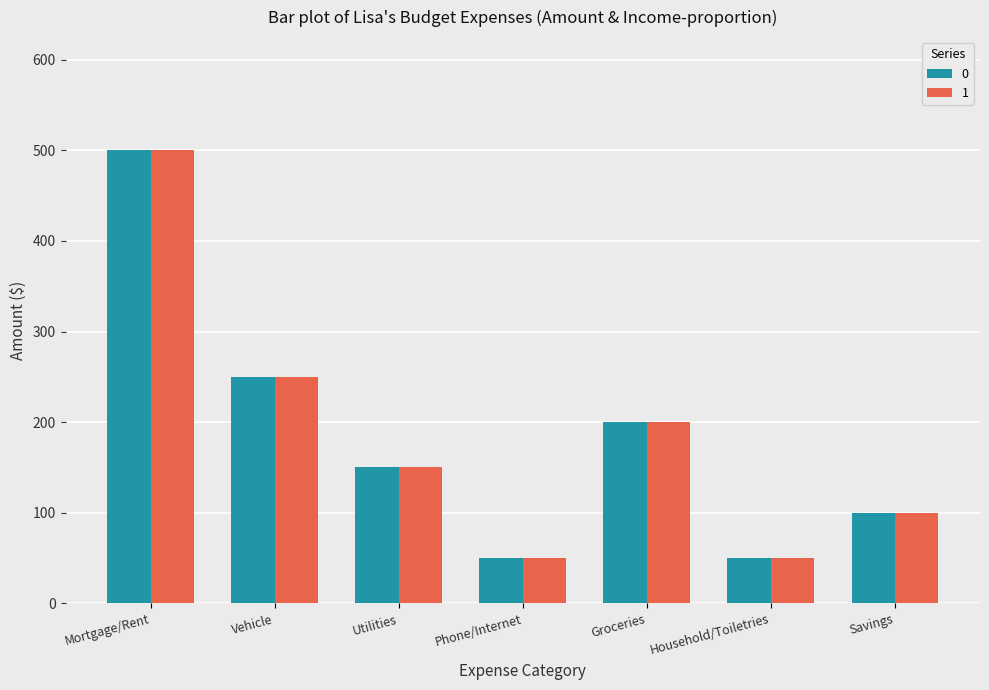

Is the value of 0 at Utilities greater than the value of 1 at Vehicle?

No